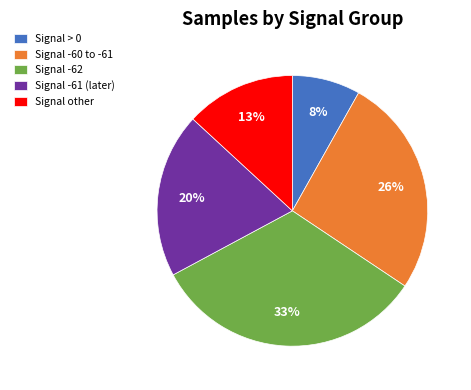

Which has a higher value, Signal -60 to -61 or Signal -61 (later)?

Signal -60 to -61